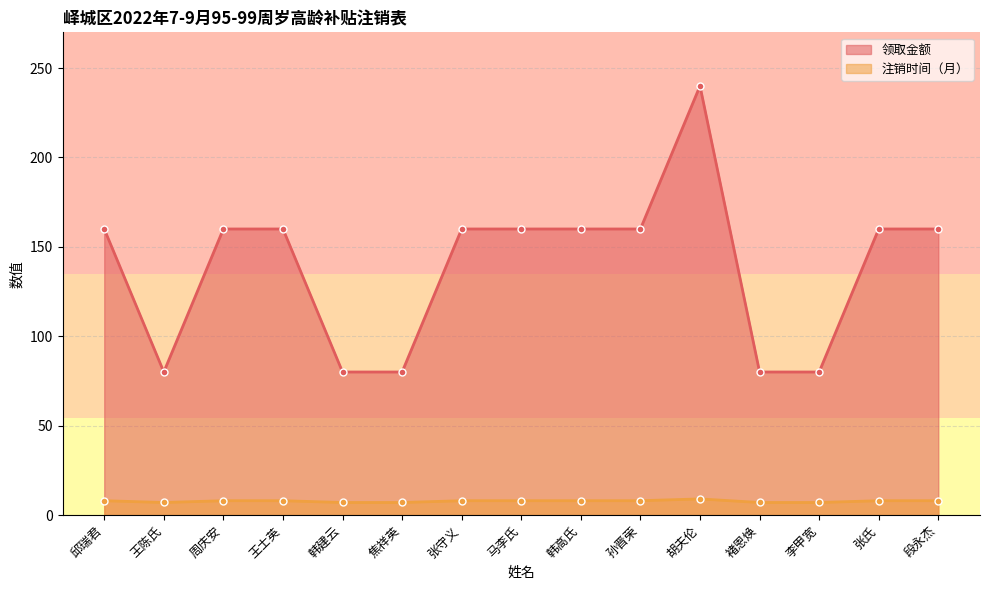

In 领取金额, how many points are higher than both neighbors (excluding endpoints)?

1